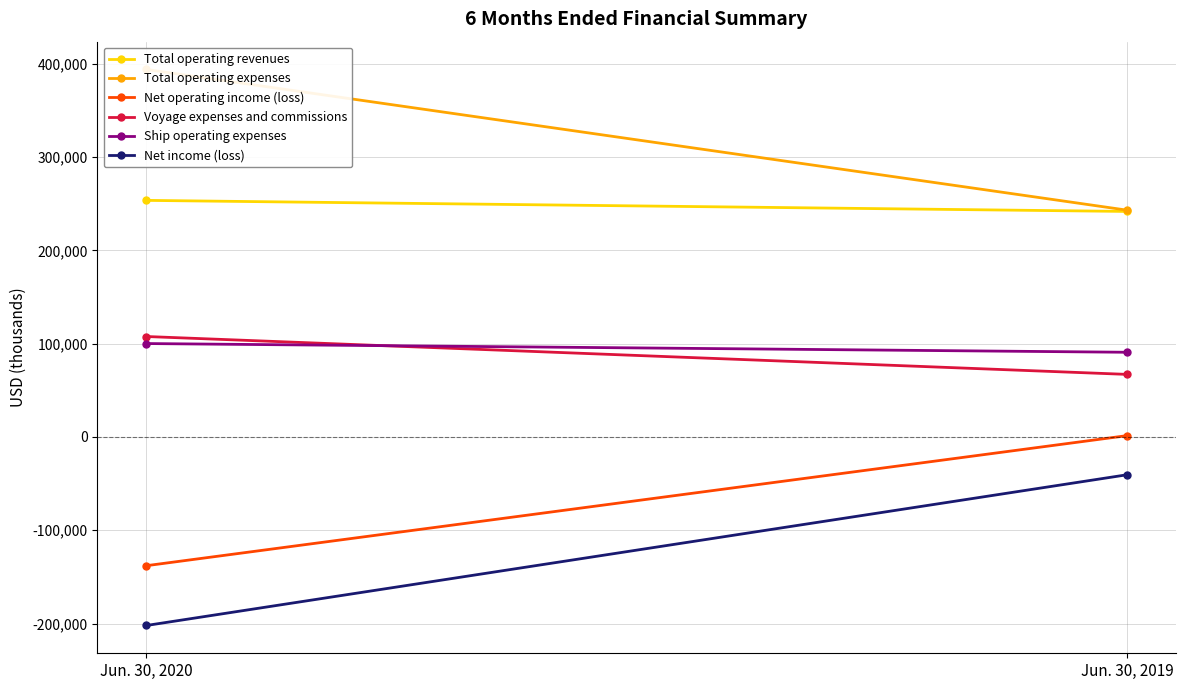

What value does the Total operating revenues series have at Jun. 30, 2019, to the nearest 100?

241800